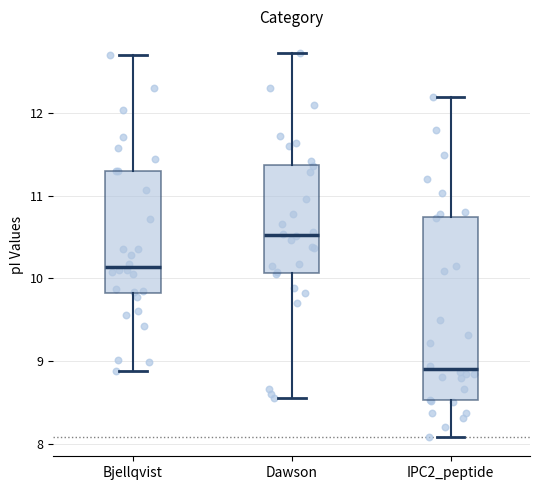

Which box's median line is the highest?

Dawson